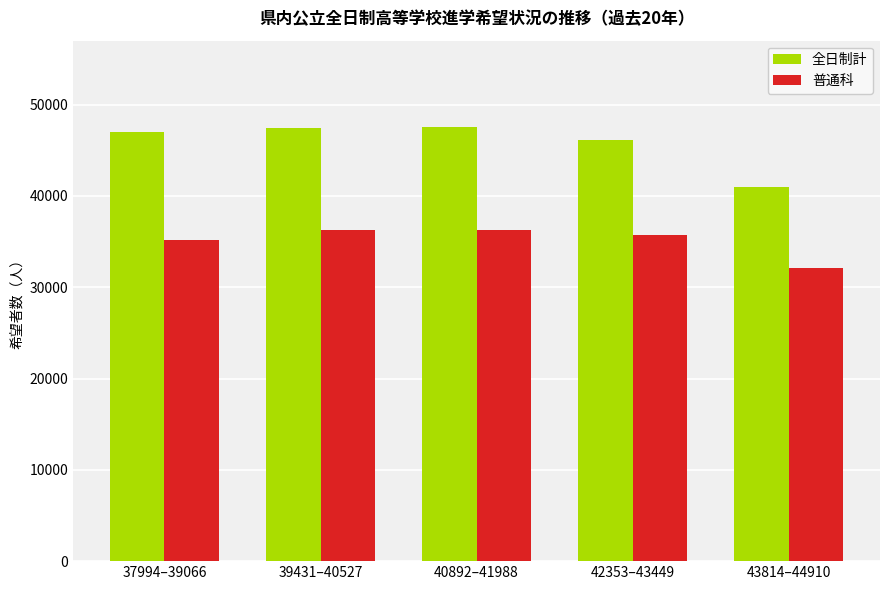

At how many categories does at least one series exceed 41601?

4